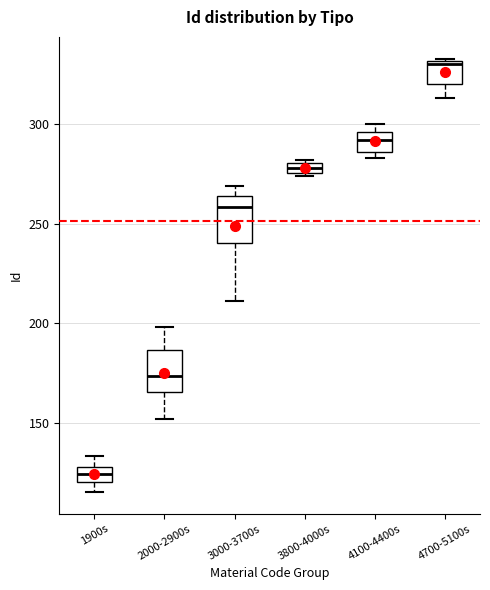

Where is the upper edge of the box for 3800-4000s on the y-axis? The values are not printed on the chart, so give them approximately, as read against the axis.

280